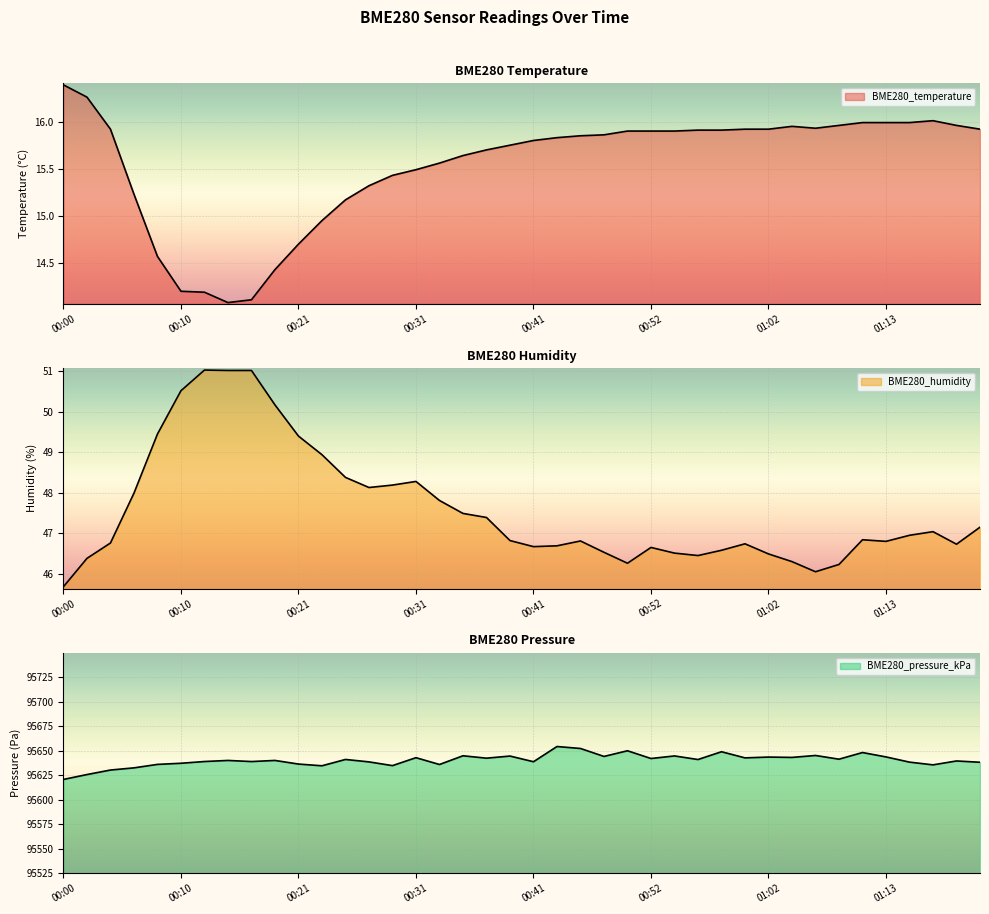

Reading left to right, list all the values displayed in this chart.

BME280_temperature: 16.4	16.3	15.9	15.2	14.6	14.2	14.2	14.1	14.1	14.4	14.7	14.9	15.2	15.3	15.4	15.5	15.6	15.6	15.7	15.8	15.8	15.8	15.8	15.9	15.9	15.9	15.9	15.9	15.9	15.9	15.9	15.9	15.9	16.0	16.0	16.0	16.0	16.0	16.0	15.9
BME280_humidity: 45.7	46.4	46.8	48.0	49.5	50.5	51.0	51.0	51.0	50.2	49.4	48.9	48.4	48.1	48.2	48.3	47.8	47.5	47.4	46.8	46.7	46.7	46.8	46.5	46.3	46.6	46.5	46.5	46.6	46.7	46.5	46.3	46.0	46.2	46.8	46.8	47.0	47.0	46.7	47.1
BME280_pressure_kPa: 95620.6	95625.6	95630.2	95632.4	95635.9	95637.1	95638.8	95639.9	95638.8	95639.9	95636.2	95634.5	95640.9	95638.5	95634.7	95642.8	95635.8	95644.7	95642.2	95644.4	95638.6	95654.1	95652.1	95644.0	95649.8	95641.9	95644.5	95640.9	95648.8	95642.6	95643.4	95643.0	95645.0	95641.2	95648.0	95643.5	95638.2	95635.4	95639.4	95638.1